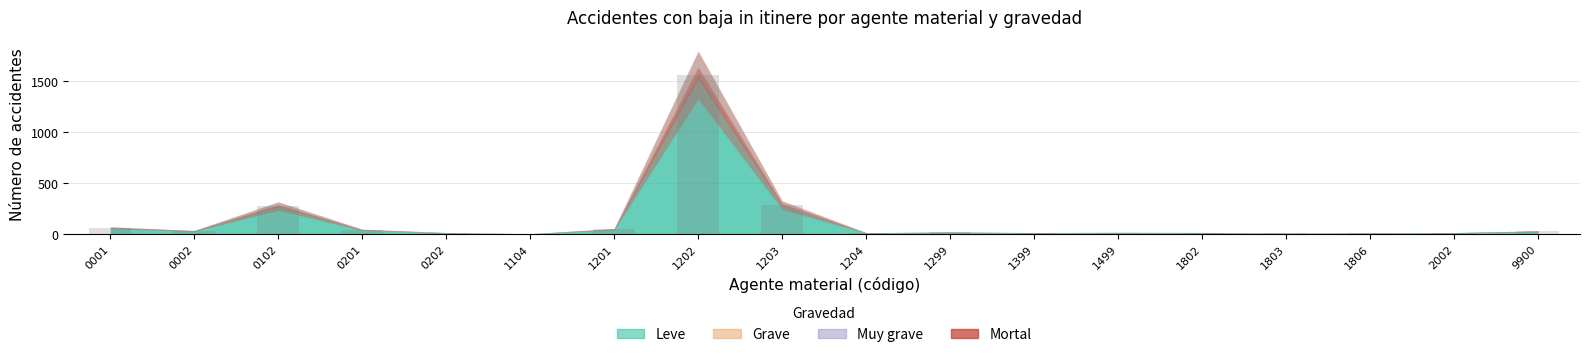

Count the number of data series in this chart.

1